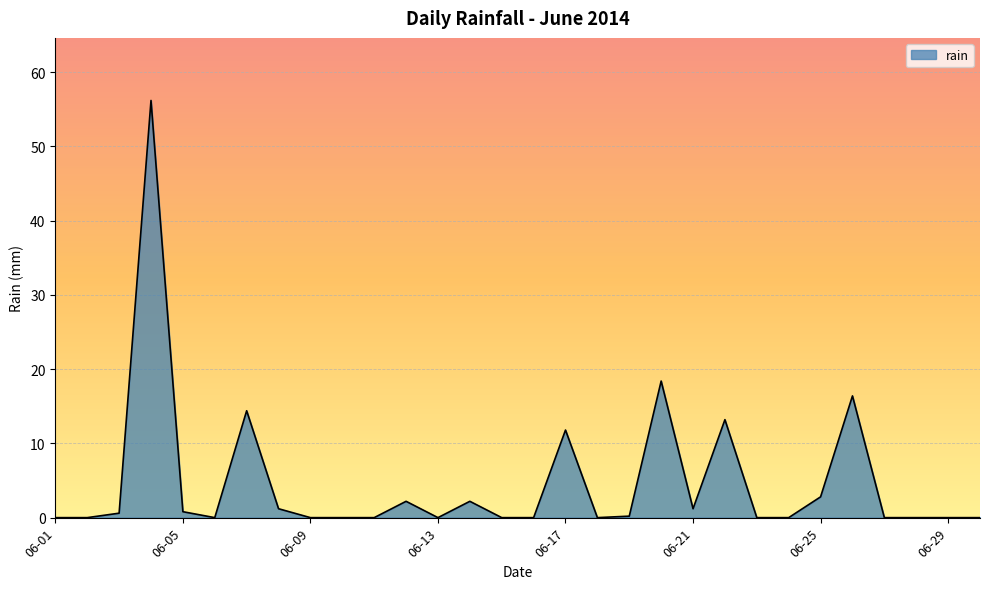

What is the greatest value displayed?

56.2